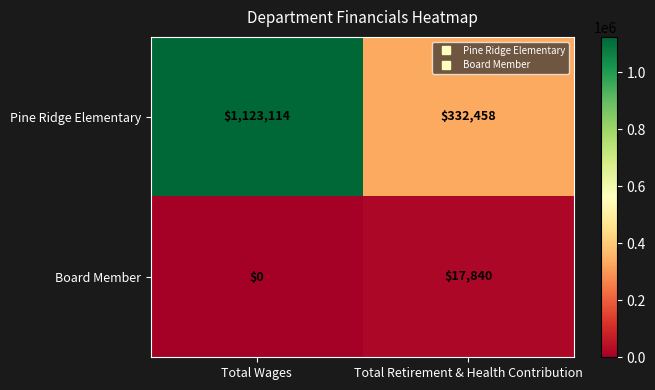

Which series has the widest spread of values?

Pine Ridge Elementary